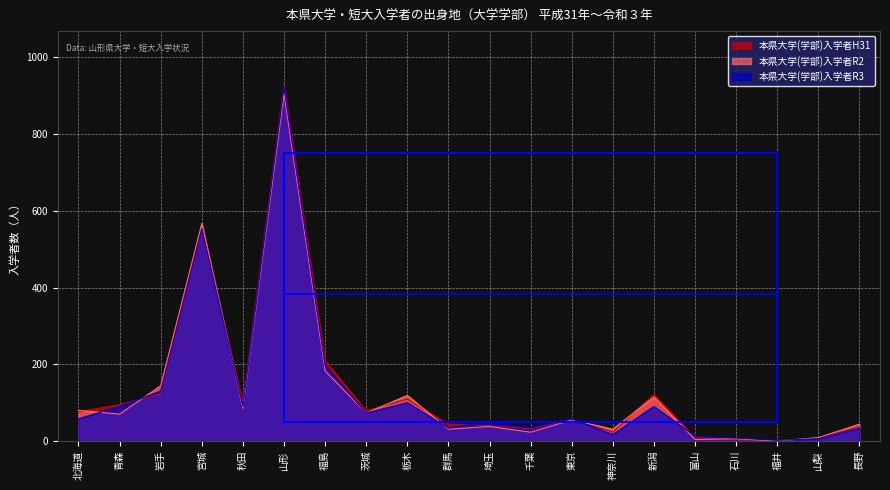

At which category is the sum across all series the highest?

山形